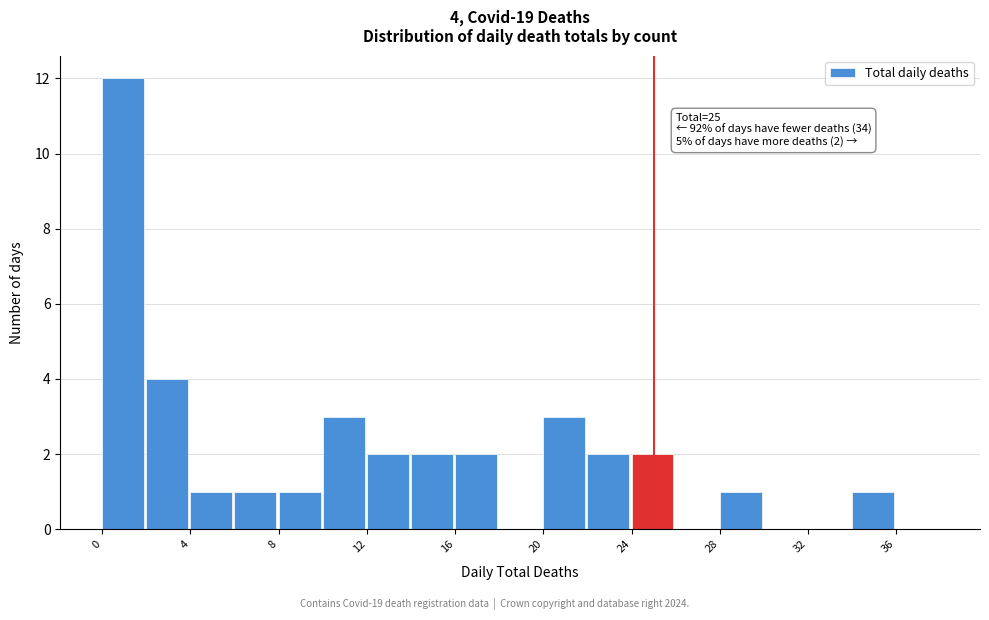

Which range on the x-axis has the tallest bar?

0 to 2